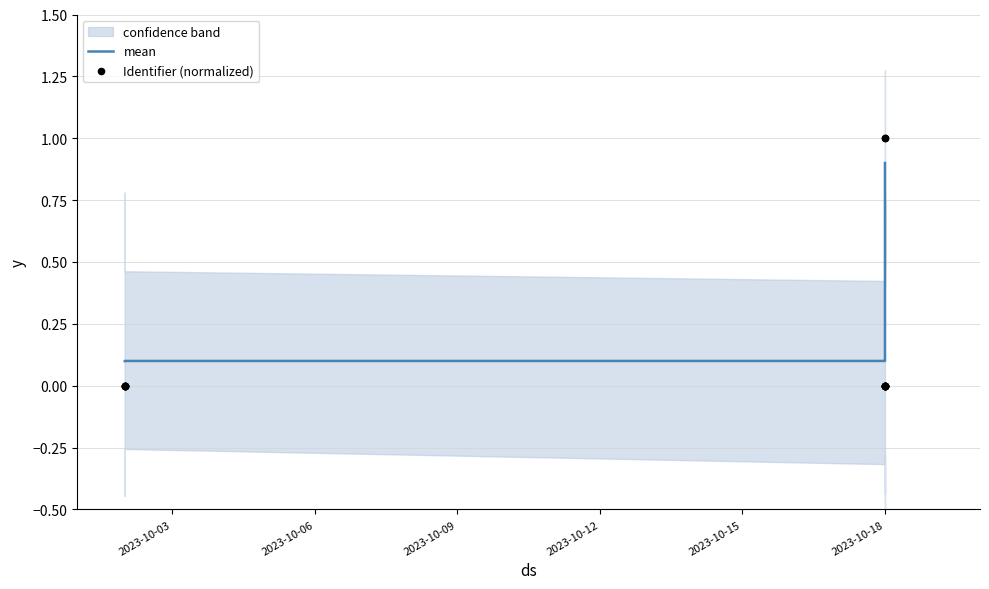

Is the value of mean at 8 greater than the value of Identifier (normalized) at 2023-10-03?

Yes